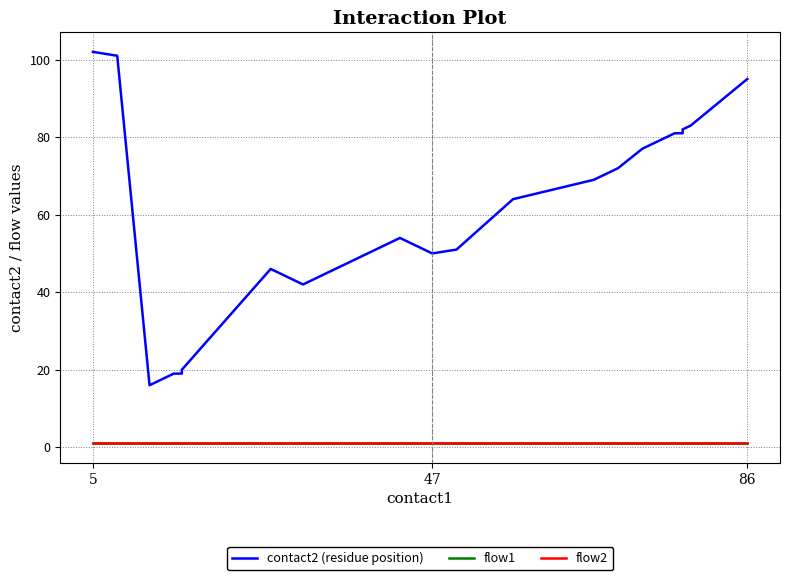

How many distinct data groups are displayed?

3